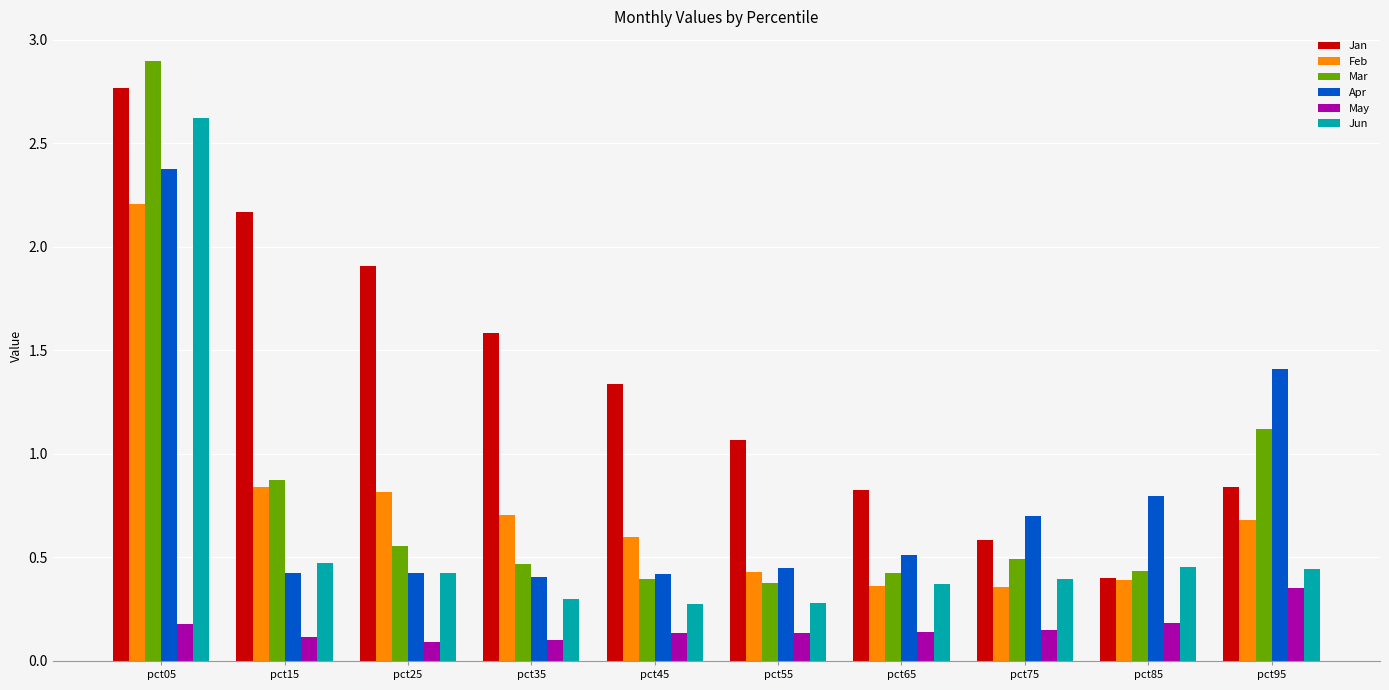

Which series changed the most between pct05 and pct95?

Jun